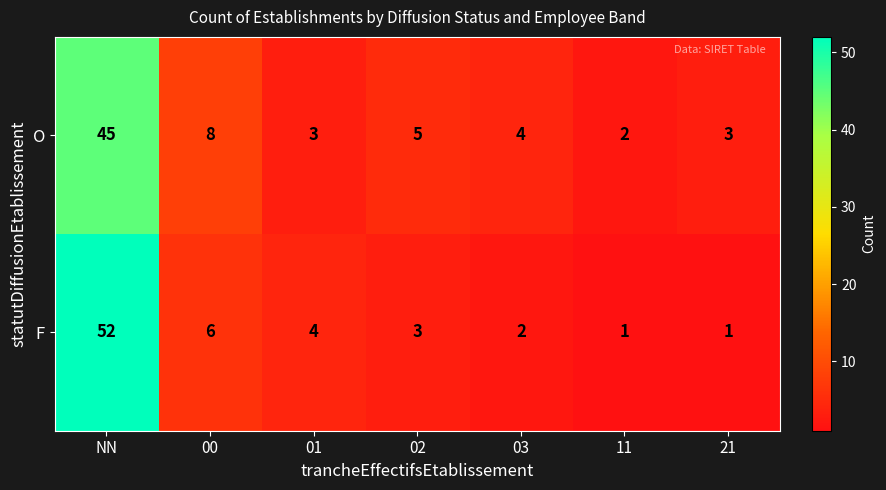

Between NN and 02, which series saw the biggest shift?

F